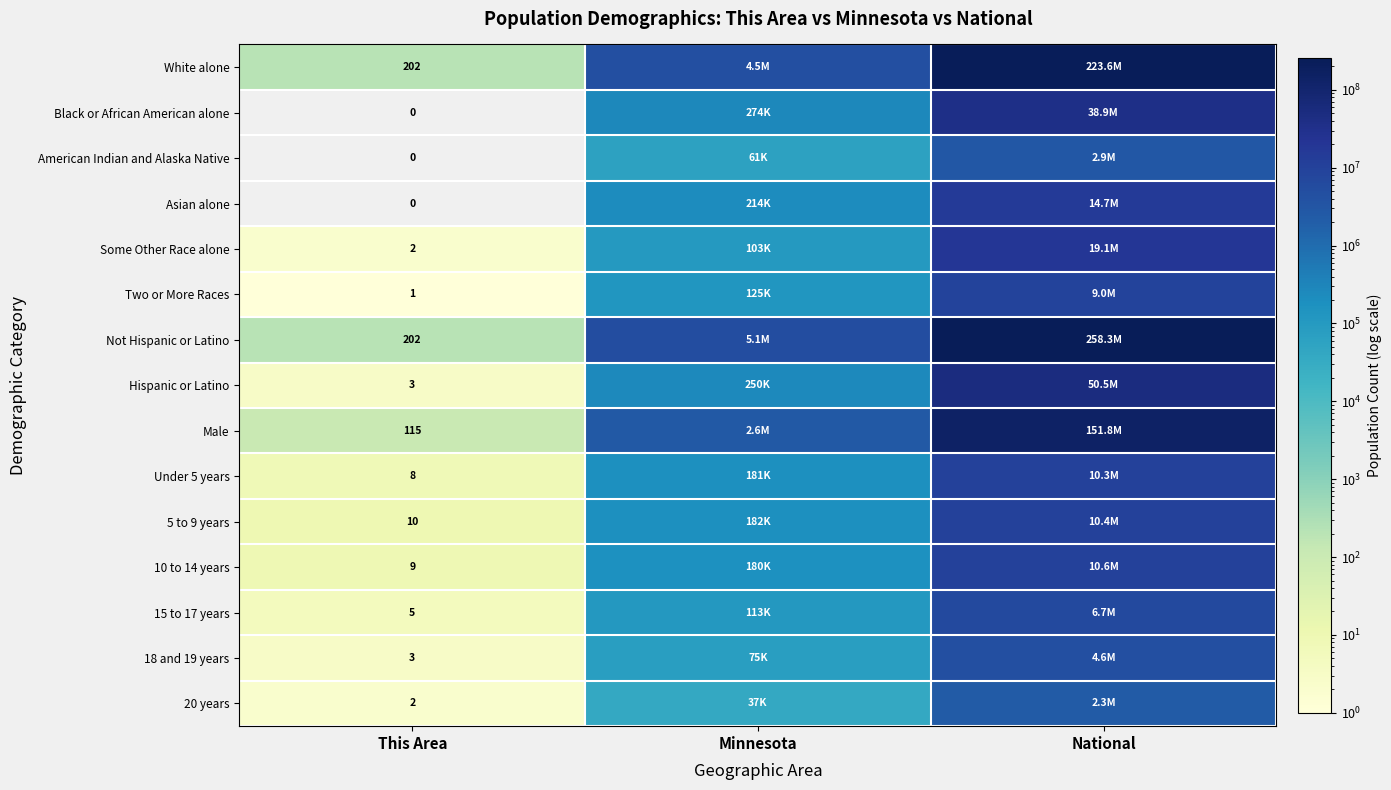

Which label corresponds to the largest value in the chart?

National